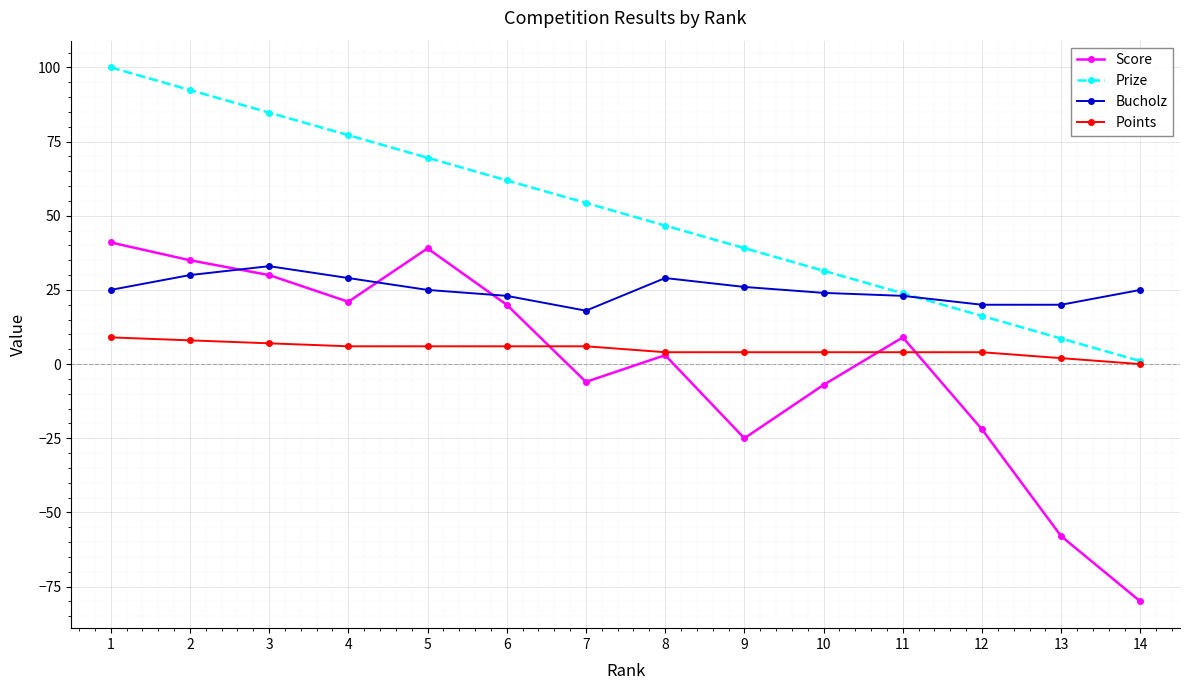

Does the chart have visible grid lines?

Yes